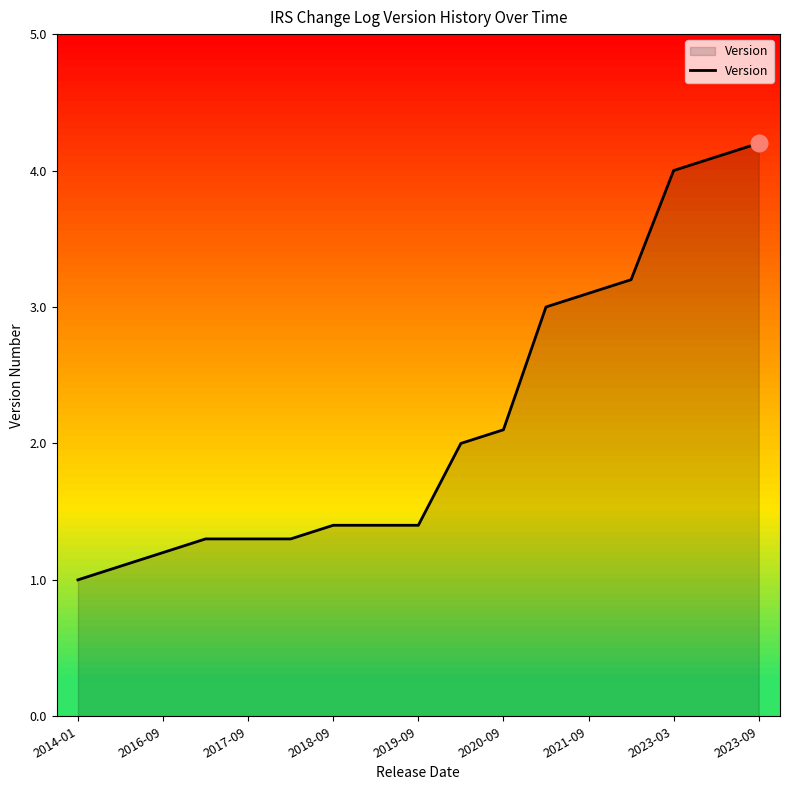

What is the smallest value displayed?

1.0